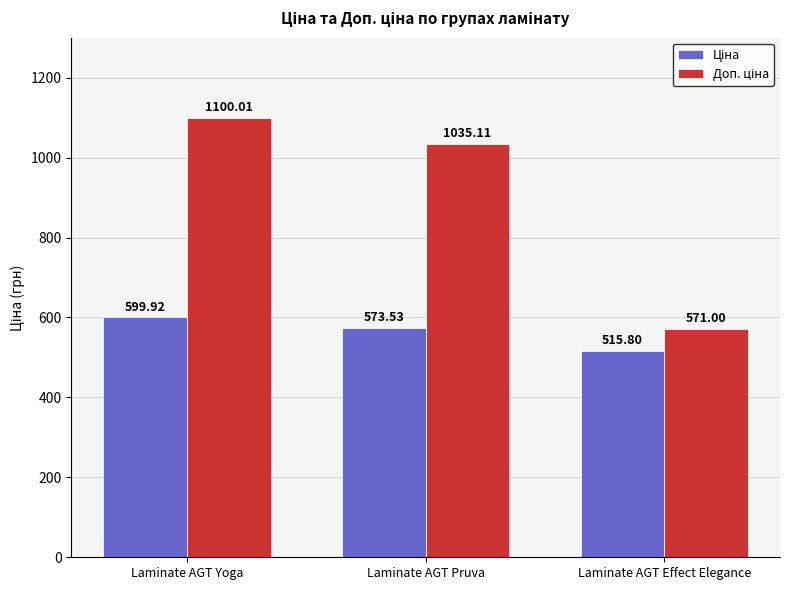

At how many categories does at least one series exceed 808?

2